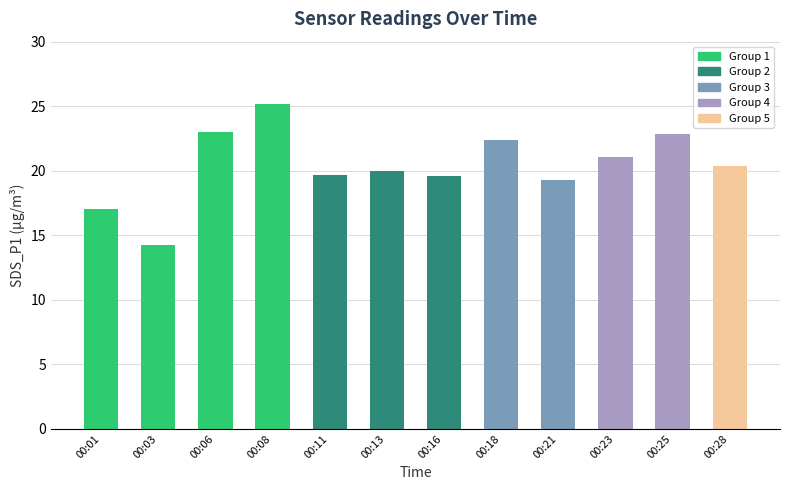

Are the bars grouped side by side (vs. stacked)?

No